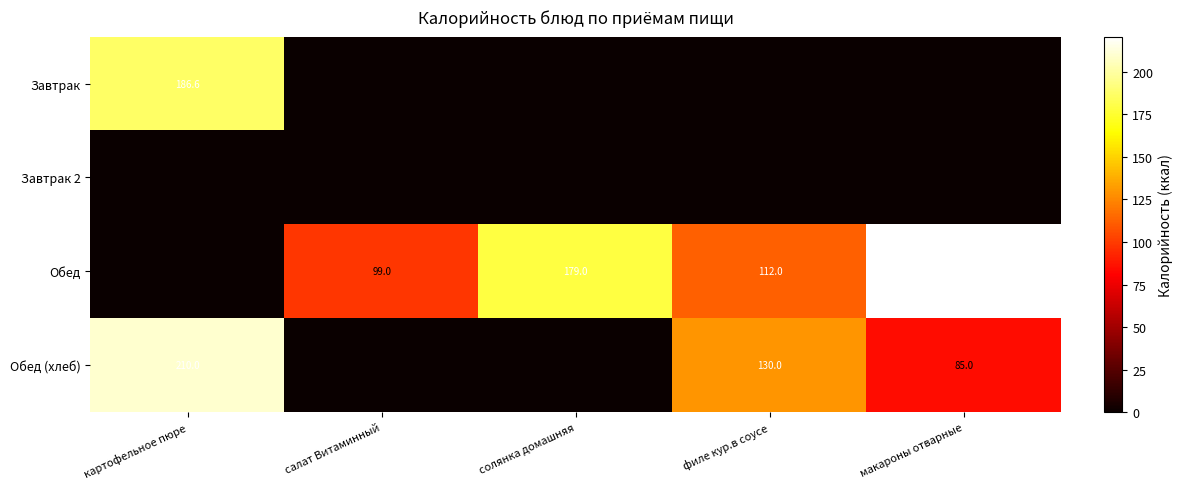

True or false: Обед (хлеб) has a value of 210.0 at картофельное пюре.

True